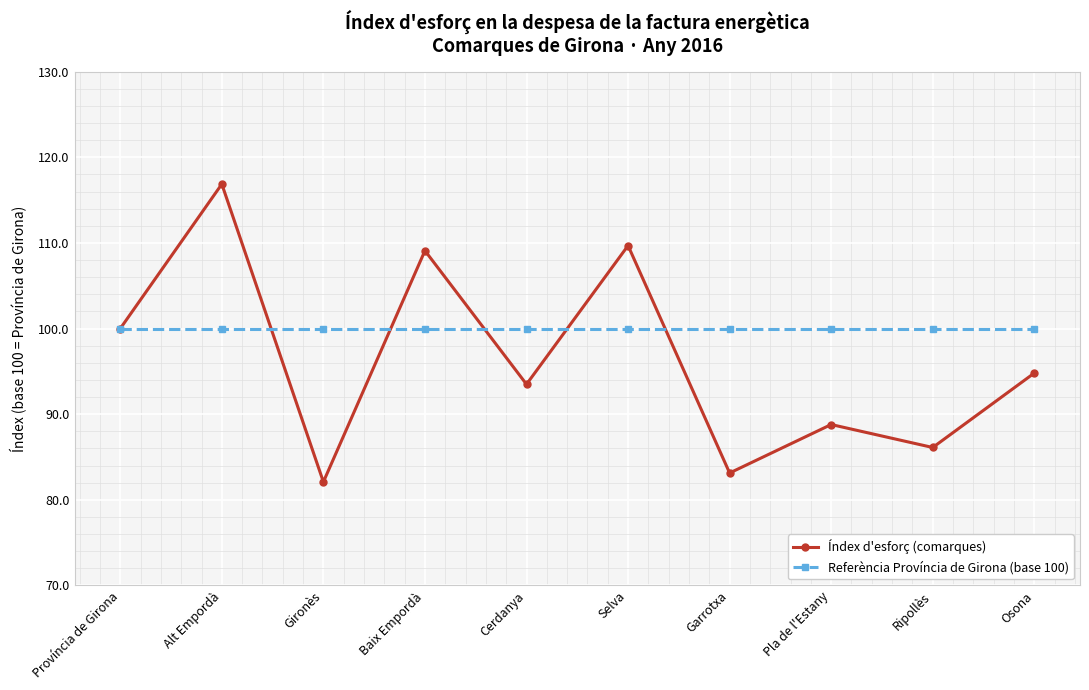

Which label corresponds to the smallest value in the chart?

Gironès